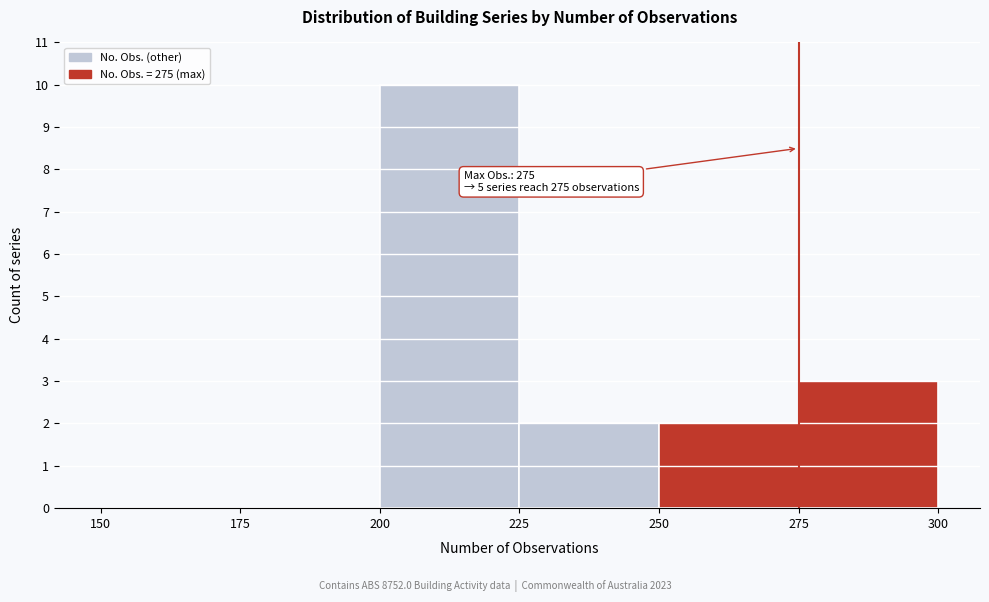

Over which range of the x-axis is the bar tallest?

200 to 225